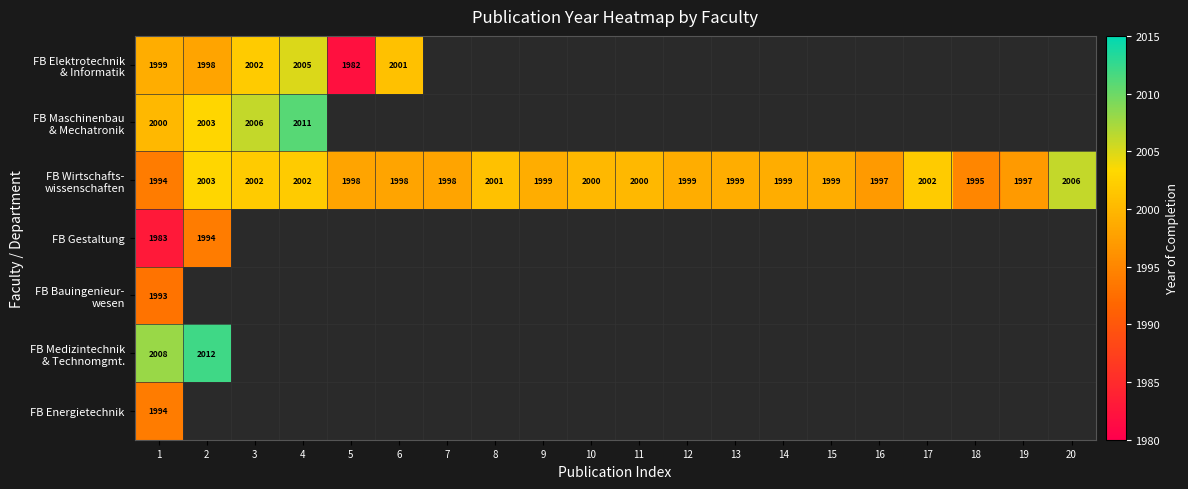

At which label is FB Medizintechnik & Technomgmt. closest to 2010?

1